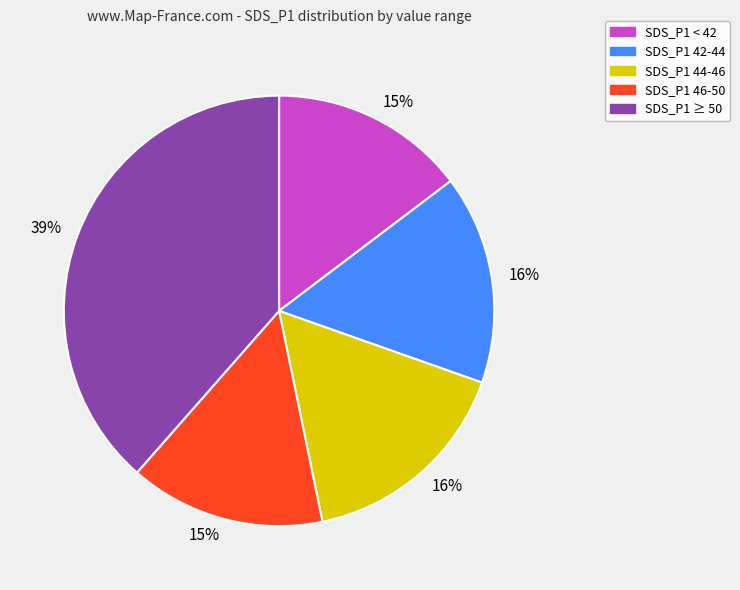

To the nearest percent, what is the average slice percentage?

20%